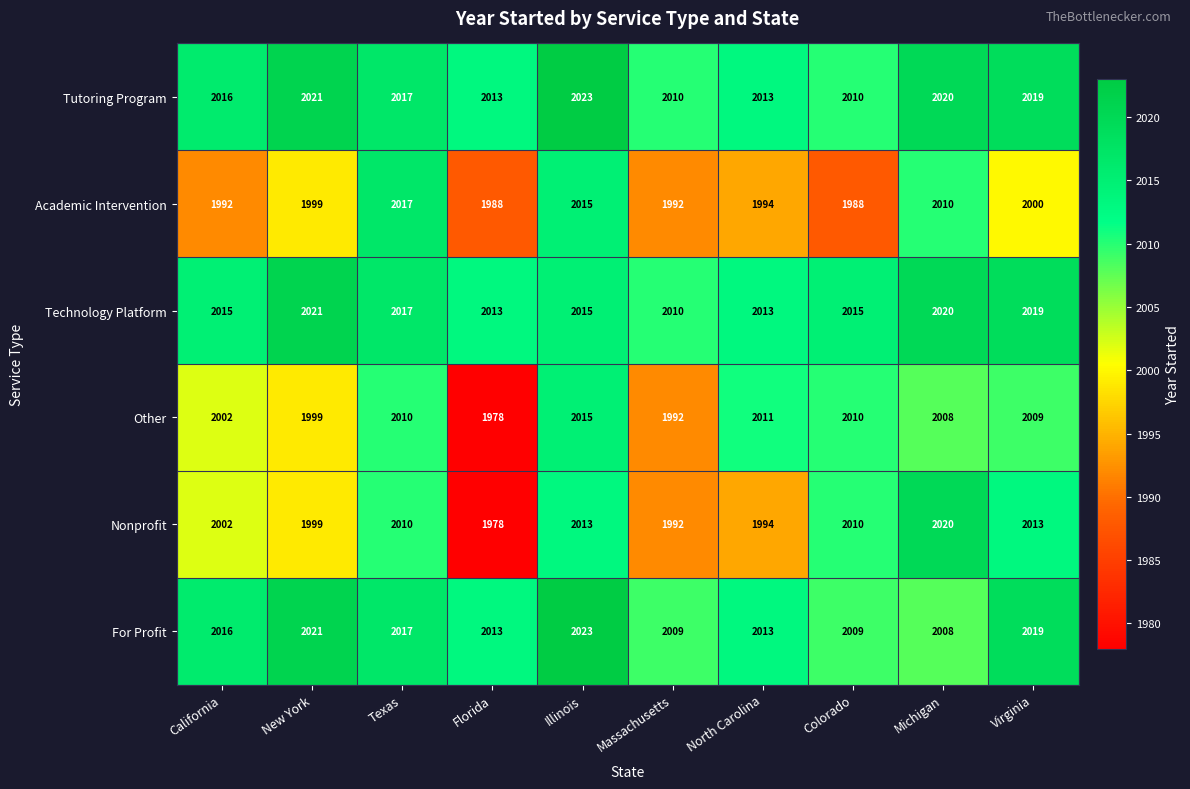

Which series has the largest range (max minus min)?

Nonprofit